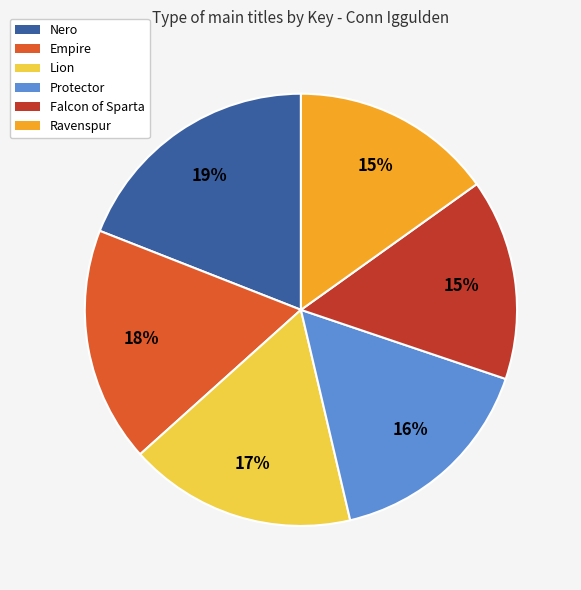

Is there any slice that represents more than half of the pie?

No